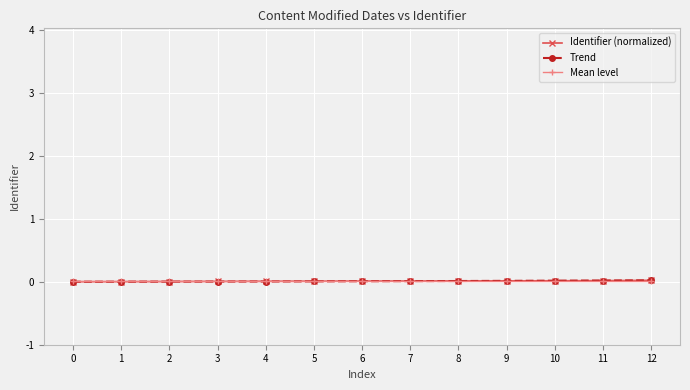

Is it true that Identifier (normalized) equals 0.0 at 12?

True